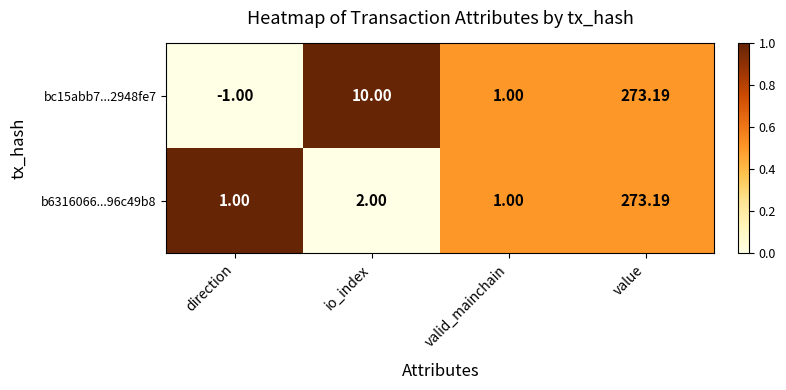

Between io_index and value, which series saw the biggest shift?

b6316066...96c49b8